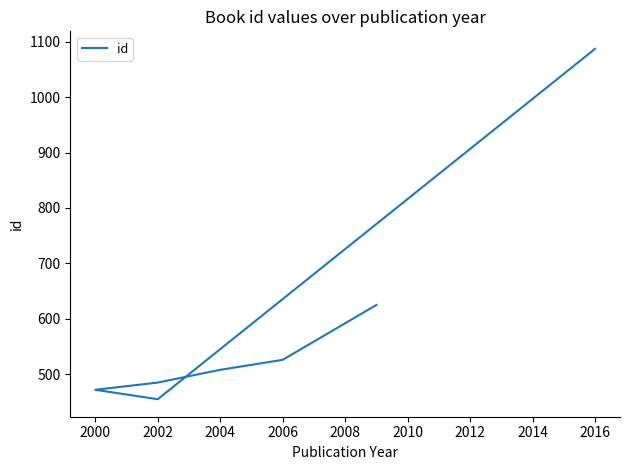

Reading left to right, list all the values displayed in this chart.

1087	455	472	485	508	526	625